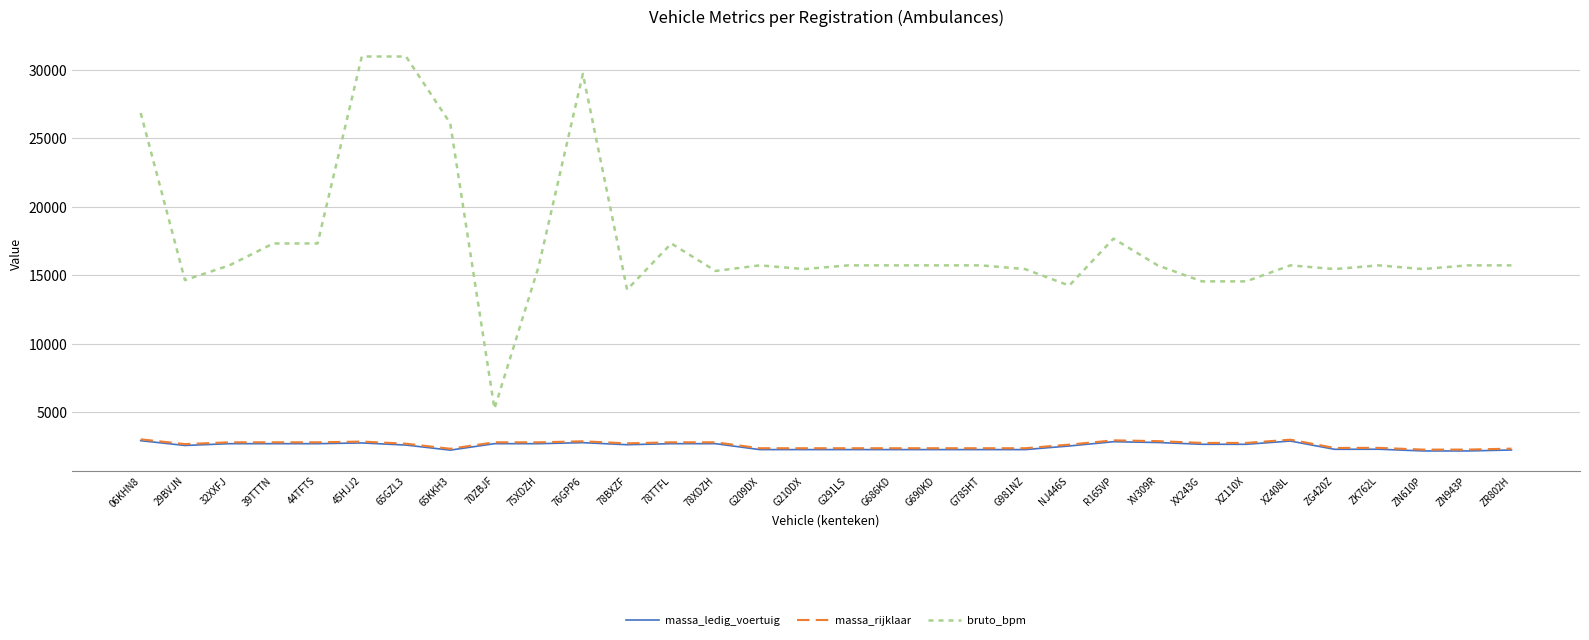

True or false: massa_rijklaar has a value of 3979 at G209DX.

False